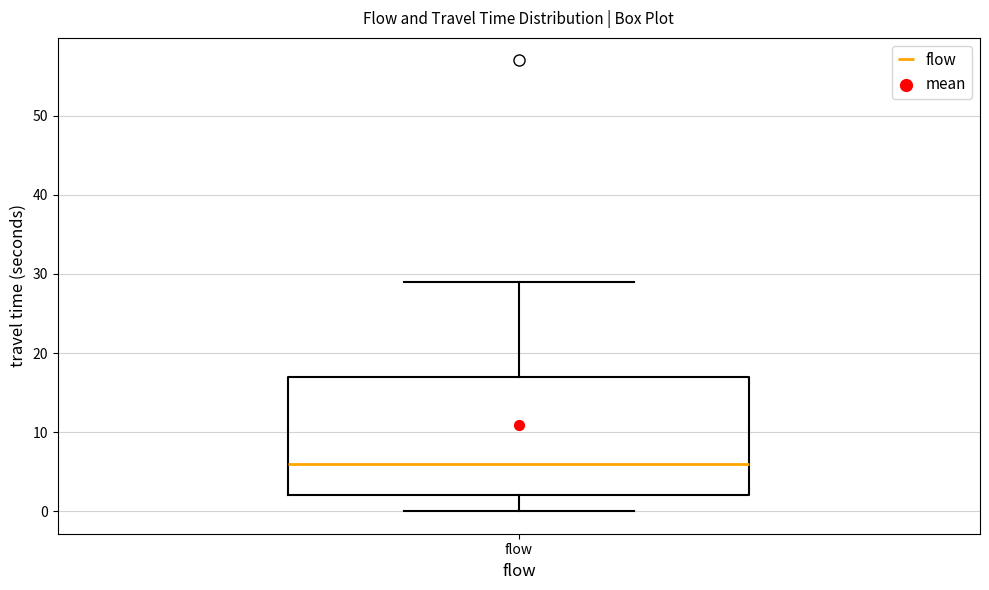

Where does the upper whisker of the box for flow end on the y-axis? The values are not printed on the chart, so give them approximately, as read against the axis.

29